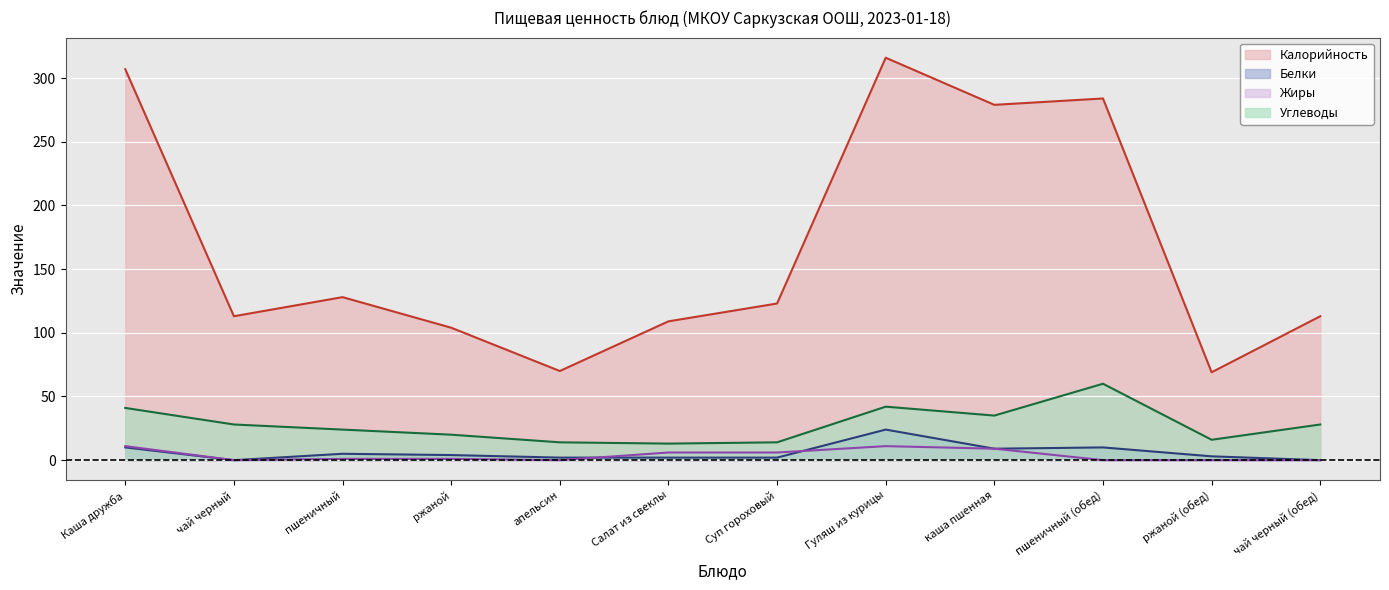

True or false: Калорийность and Белки cross at least once.

False